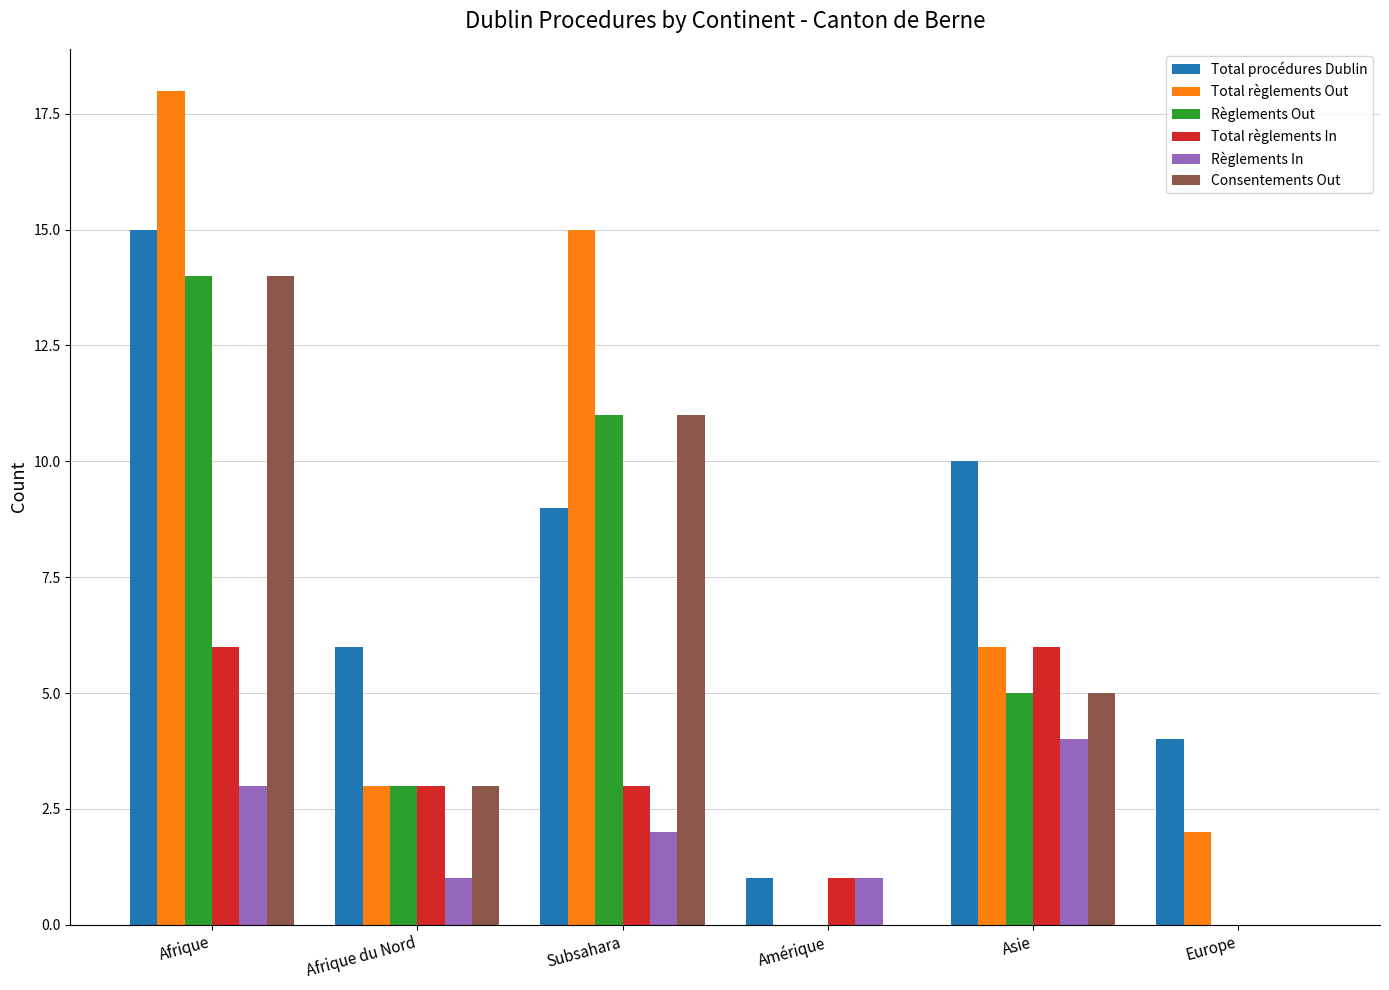

The value of Total procédures Dublin at Afrique du Nord is 3. True or false?

False